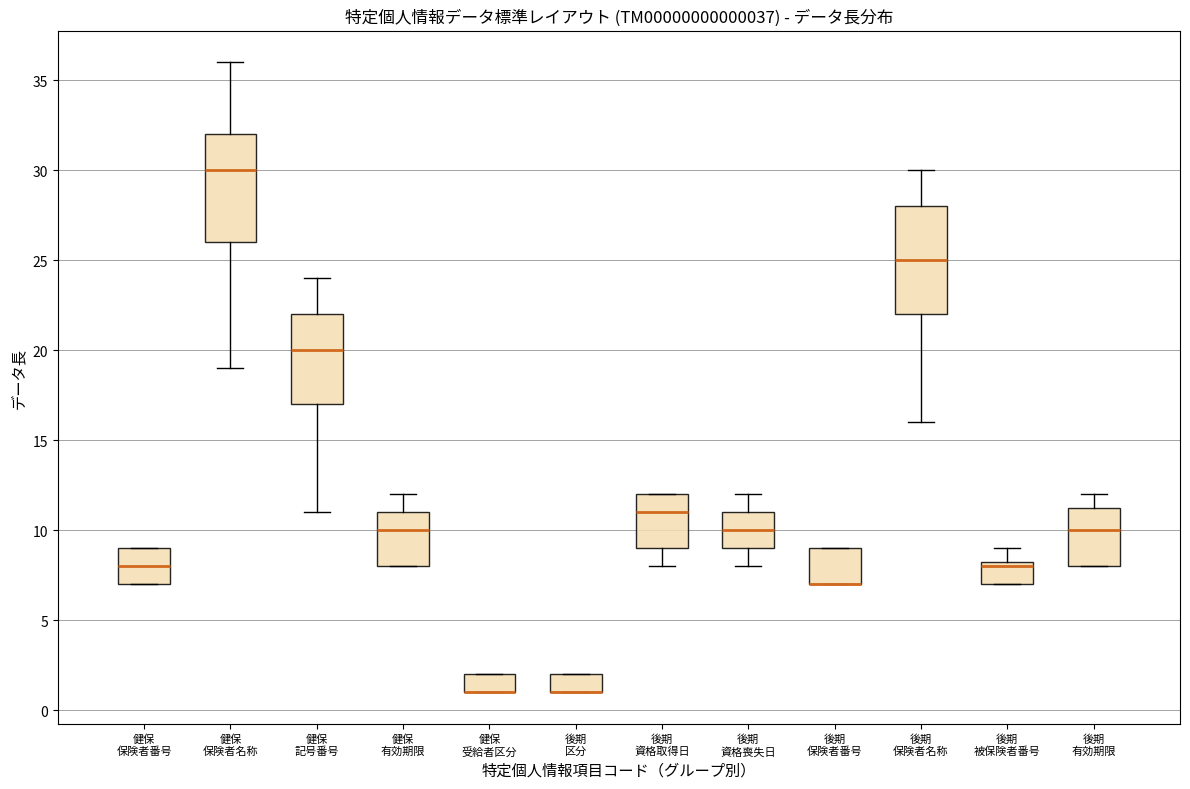

Reading left to right, read every box against the y-axis: the position of its median line, the range the box covers, and the ends of its whiskers. The values are not printed on the chart, so give them approximately, as read against the axis.

健保 保険者番号: median 8.0, box 7.0 to 9.0, whiskers 7.0 to 9.0
健保 保険者名称: median 30.0, box 26.0 to 32.0, whiskers 19.0 to 36.0
健保 記号番号: median 20.0, box 17.0 to 22.0, whiskers 11.0 to 24.0
健保 有効期限: median 10.0, box 8.0 to 11.0, whiskers 8.0 to 12.0
健保 受給者区分: median 1.0 (drawn on the box's lower edge), box 1.0 to 2.0, whiskers 1.0 to 2.0
後期 区分: median 1.0 (drawn on the box's lower edge), box 1.0 to 2.0, whiskers 1.0 to 2.0
後期 資格取得日: median 11.0, box 9.0 to 12.0, whiskers 8.0 to 12.0
後期 資格喪失日: median 10.0, box 9.0 to 11.0, whiskers 8.0 to 12.0
後期 保険者番号: median 7.0 (drawn on the box's lower edge), box 7.0 to 9.0, whiskers 7.0 to 9.0
後期 保険者名称: median 25.0, box 22.0 to 28.0, whiskers 16.0 to 30.0
後期 被保険者番号: median 8.0, box 7.0 to 8.5, whiskers 7.0 to 9.0
後期 有効期限: median 10.0, box 8.0 to 11.5, whiskers 8.0 to 12.0